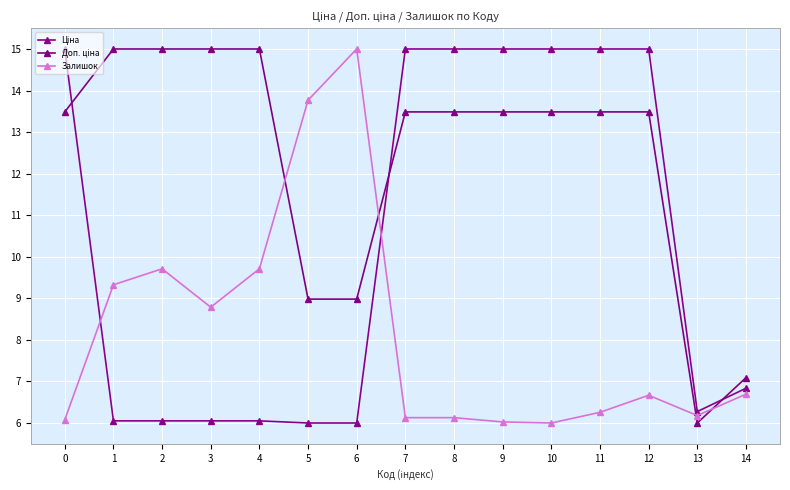

Which series changed the most between 6 and 12?

Ціна